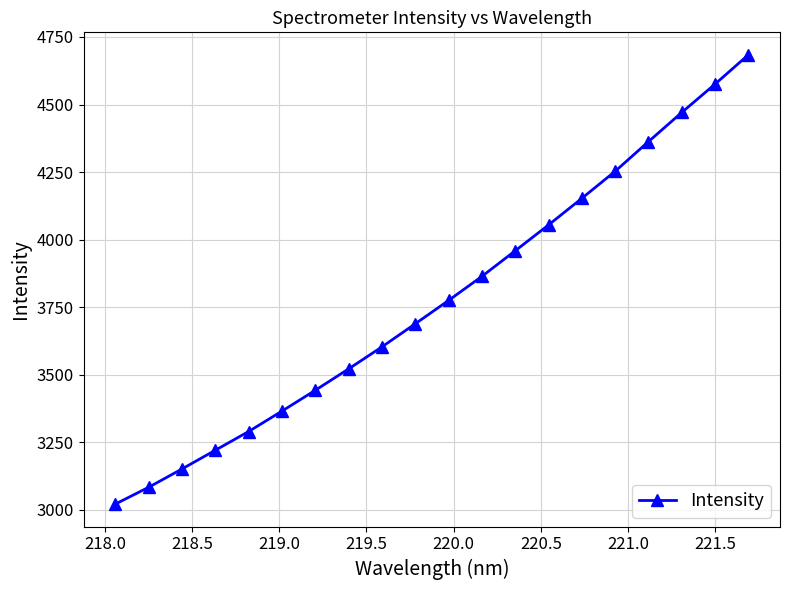

What is the sum of all values?

75542.5